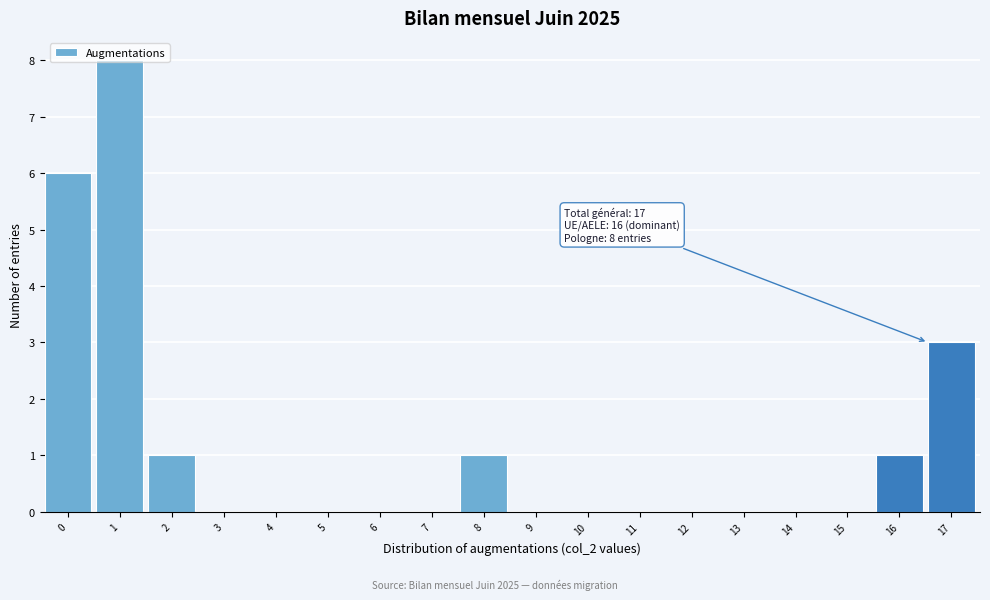

What is the greatest value displayed?

8